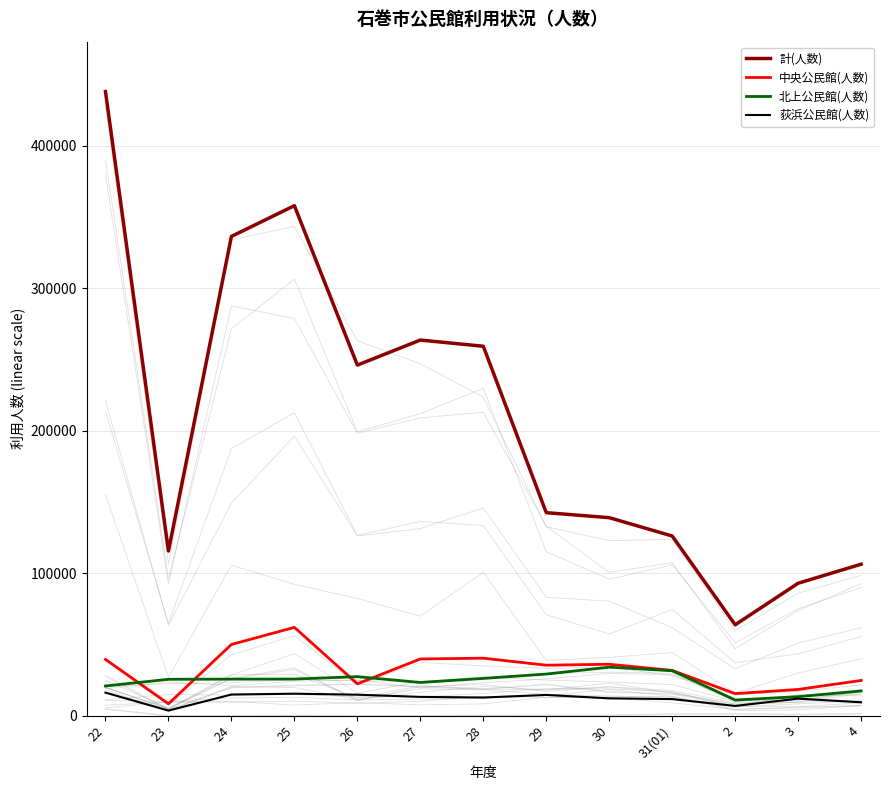

Where is 北上公民館(人数) nearest to the value 22539?

27